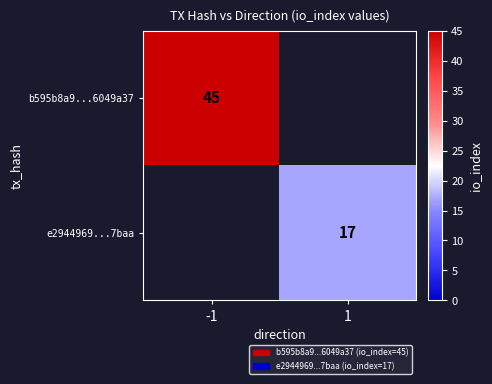

The value of e2944969...7baa at 1 is 17. True or false?

True